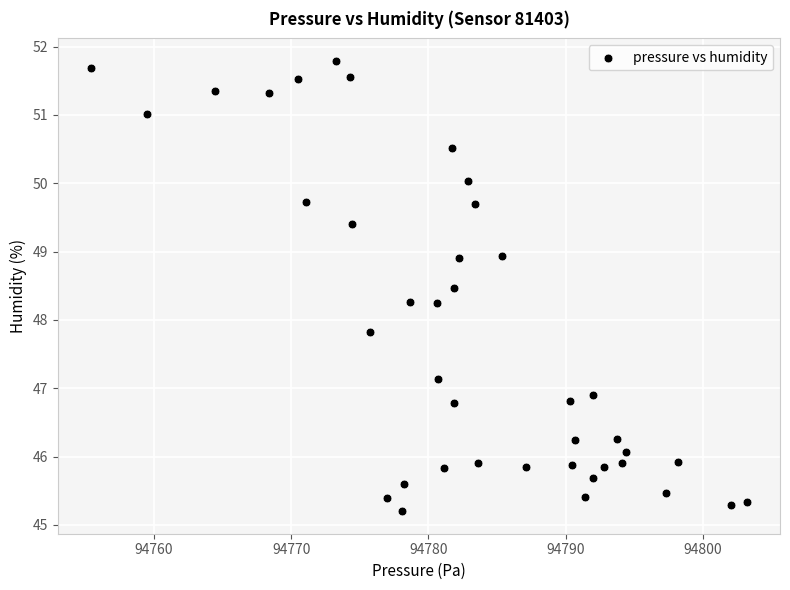

What is the range of X values (max minus min)?

47.8